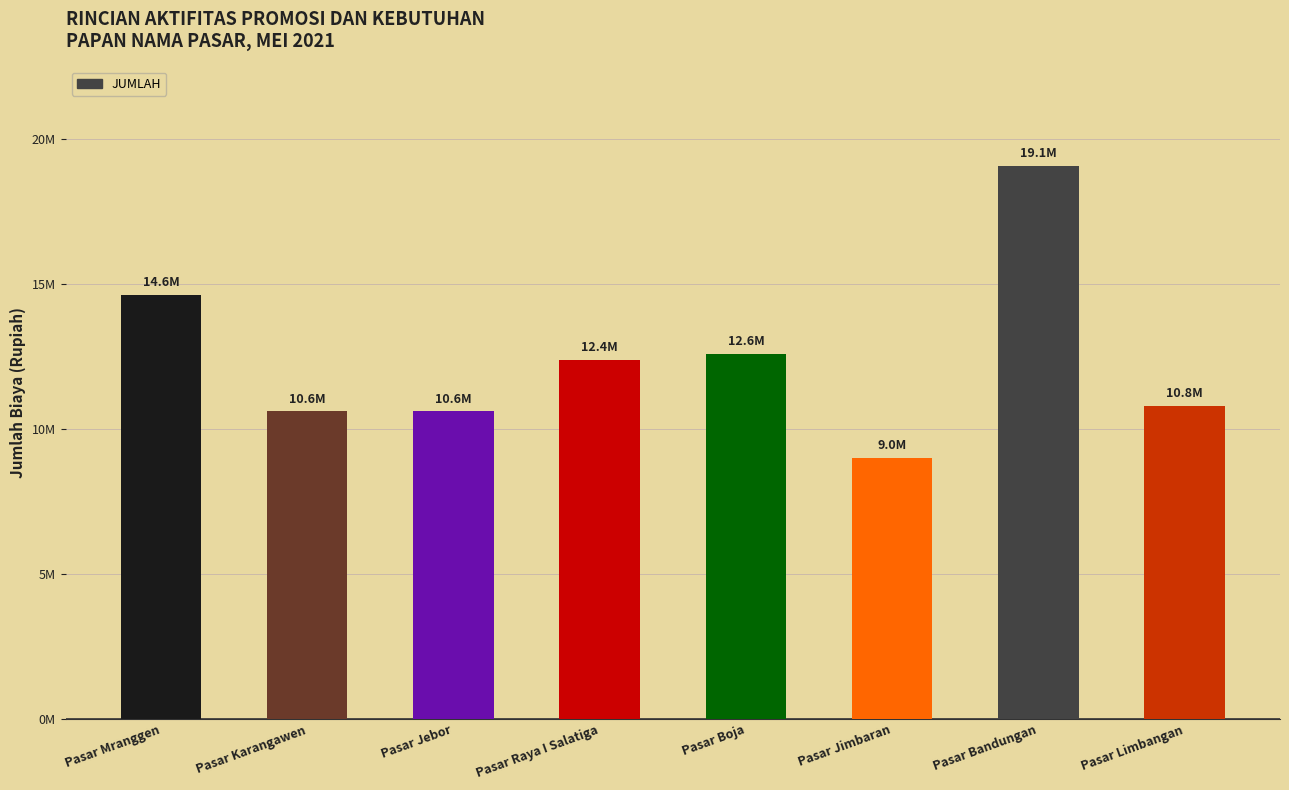

Does the chart contain any negative values?

No